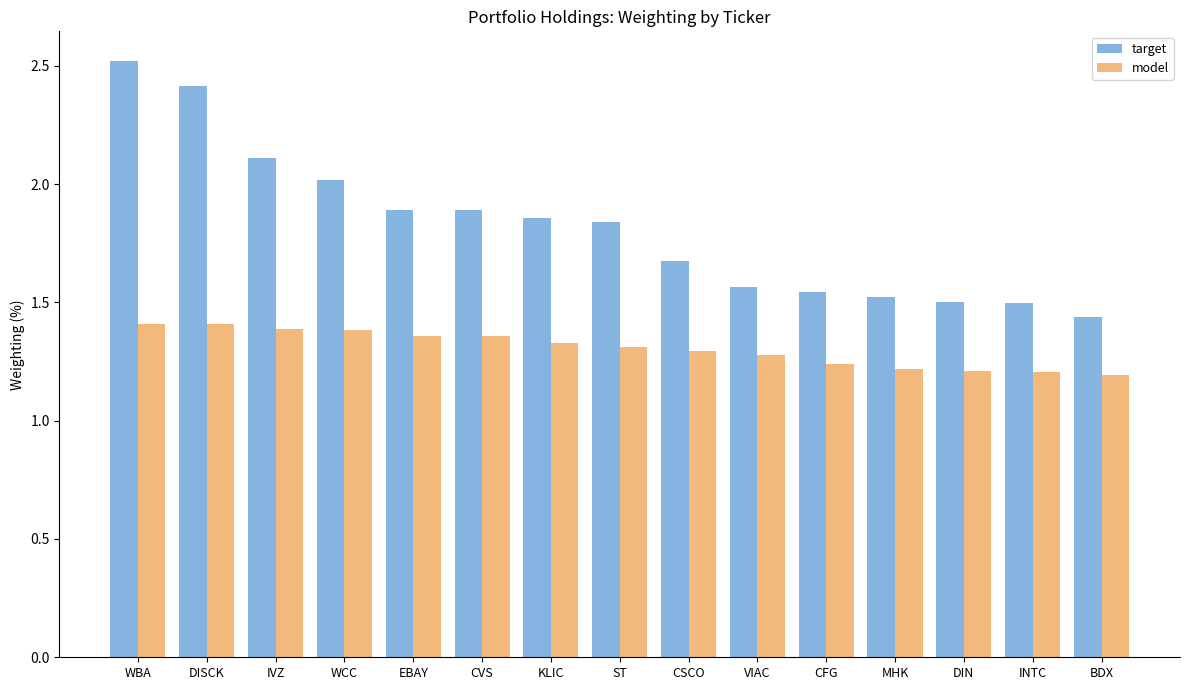

Which series has the widest spread of values?

target